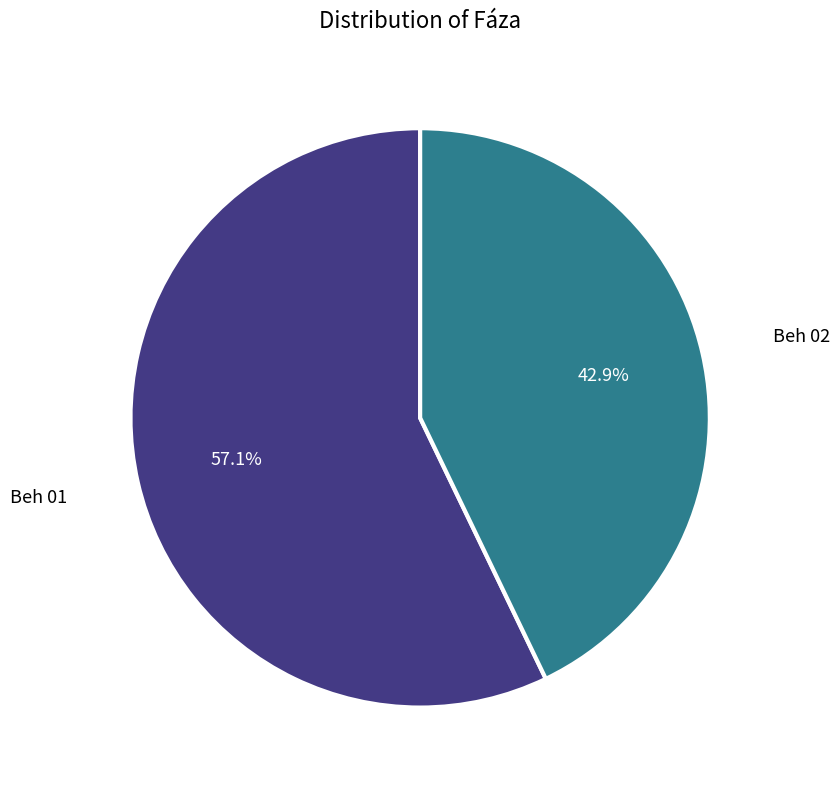

Is there a majority slice in this chart?

Yes